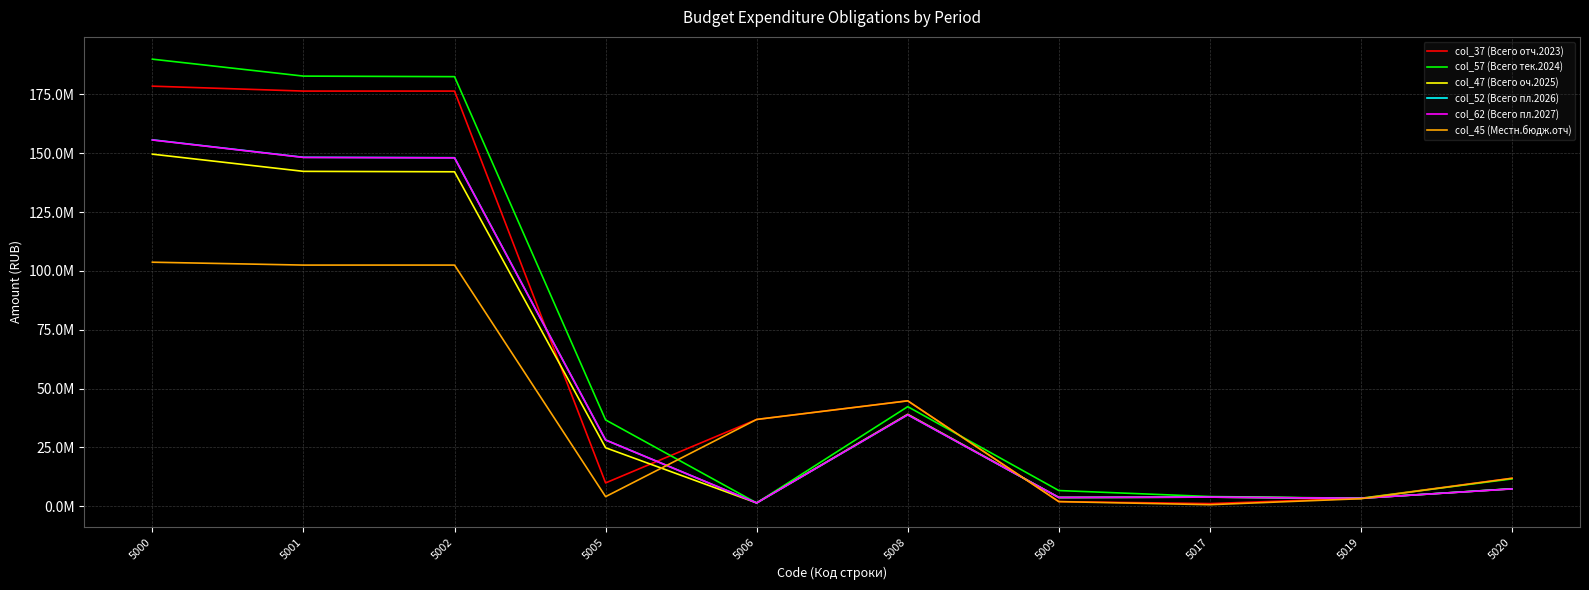

What is the sum of the col_52 (Всего пл.2026) values at 5002 and 5019?

151438147.2